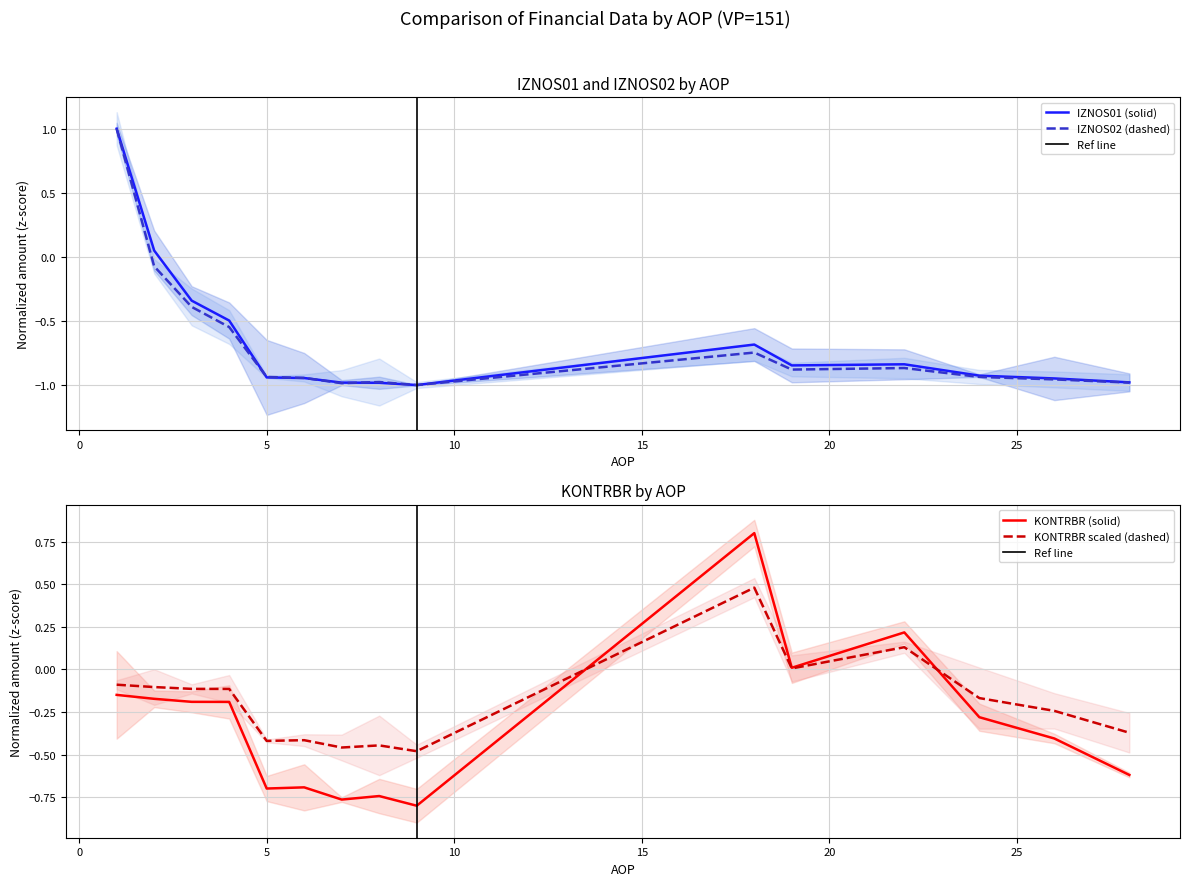

In IZNOS01, how many points are lower than both neighbors (excluding endpoints)?

2